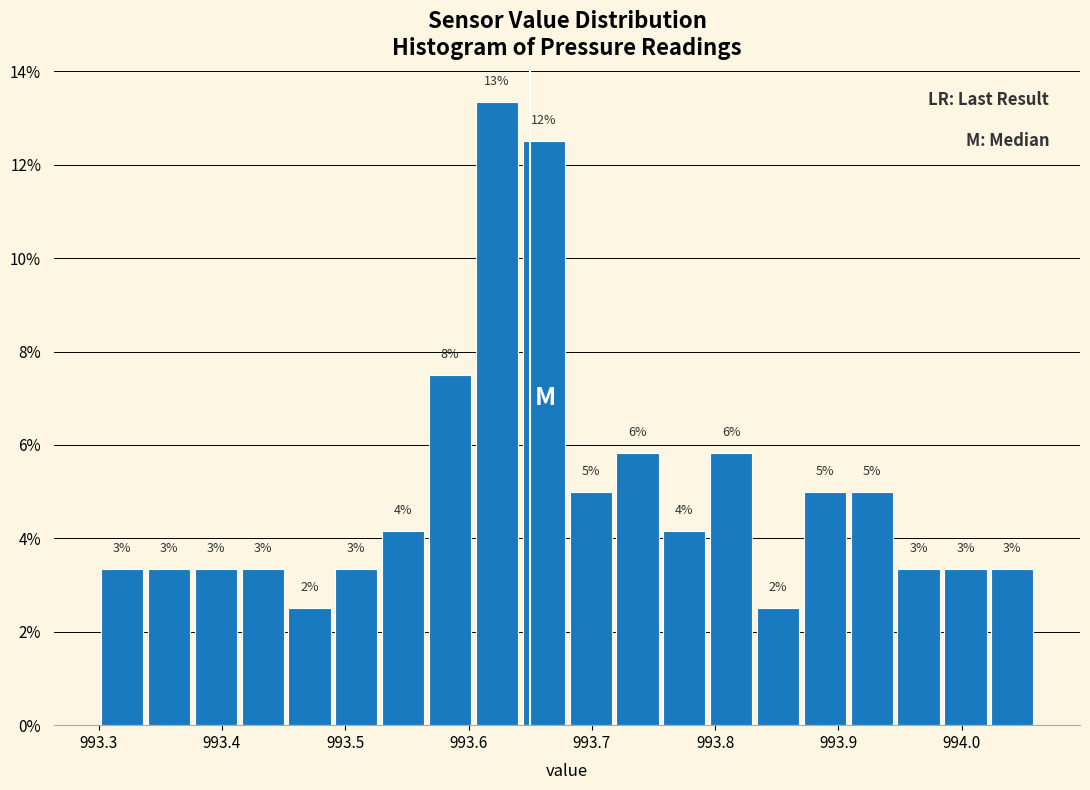

Read against the x-axis, roughly where is the centre of the tallest bar?

993.62